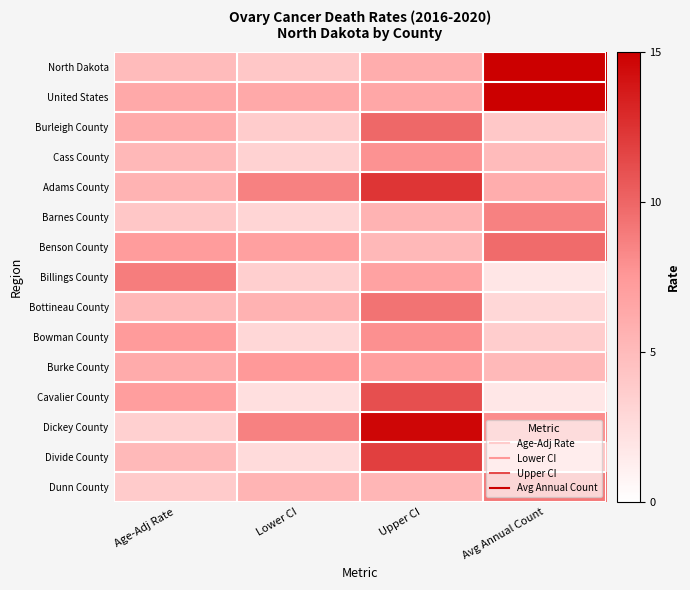

Reading left to right, list all the values displayed in this chart.

North Dakota: Age-Adj Rate=5.0	Lower CI=4.1	Upper CI=6.0	Avg Annual Count=24.0
United States: Age-Adj Rate=6.3	Lower CI=6.3	Upper CI=6.4	Avg Annual Count=100.0
Burleigh County: Age-Adj Rate=6.2	Lower CI=3.7	Upper CI=9.9	Avg Annual Count=4.0
Cass County: Age-Adj Rate=5.2	Lower CI=3.3	Upper CI=7.8	Avg Annual Count=5.0
Adams County: Age-Adj Rate=5.6	Lower CI=8.7	Upper CI=12.3	Avg Annual Count=6.0
Barnes County: Age-Adj Rate=4.1	Lower CI=3.1	Upper CI=5.6	Avg Annual Count=8.7
Benson County: Age-Adj Rate=7.2	Lower CI=7.0	Upper CI=5.2	Avg Annual Count=9.7
Billings County: Age-Adj Rate=8.8	Lower CI=3.5	Upper CI=6.8	Avg Annual Count=1.8
Bottineau County: Age-Adj Rate=5.1	Lower CI=5.7	Upper CI=9.3	Avg Annual Count=2.9
Bowman County: Age-Adj Rate=7.3	Lower CI=3.0	Upper CI=7.9	Avg Annual Count=3.7
Burke County: Age-Adj Rate=6.2	Lower CI=7.5	Upper CI=7.0	Avg Annual Count=5.1
Cavalier County: Age-Adj Rate=7.1	Lower CI=2.3	Upper CI=11.1	Avg Annual Count=1.7
Dickey County: Age-Adj Rate=3.5	Lower CI=8.6	Upper CI=14.7	Avg Annual Count=8.1
Divide County: Age-Adj Rate=5.1	Lower CI=2.7	Upper CI=11.8	Avg Annual Count=4.4
Dunn County: Age-Adj Rate=3.9	Lower CI=5.5	Upper CI=5.3	Avg Annual Count=9.1